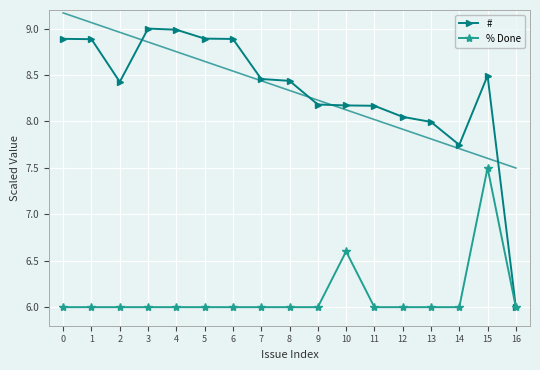

What is the sum of all % Done values?

104.1